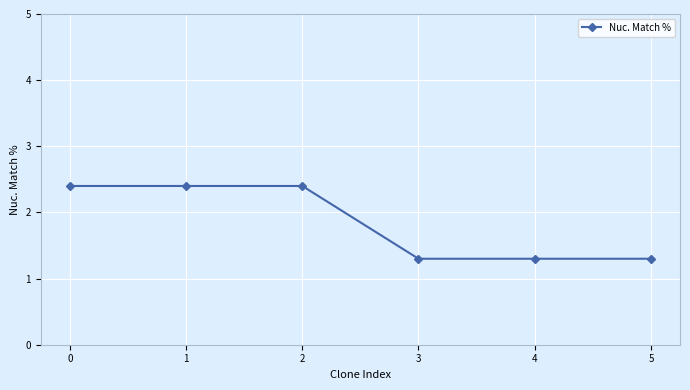

What is the minimum value shown in the chart?

1.3